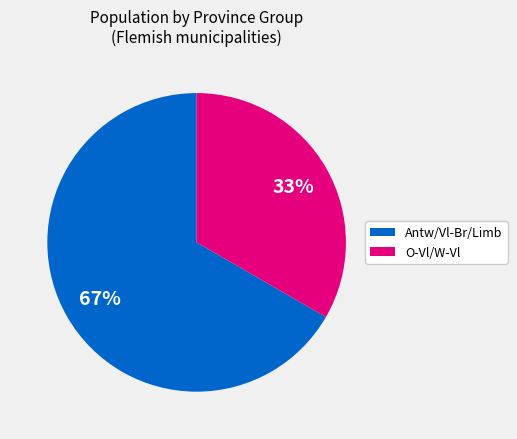

Do O-Vl/W-Vl and Antw/Vl-Br/Limb together represent more than half of the pie?

Yes